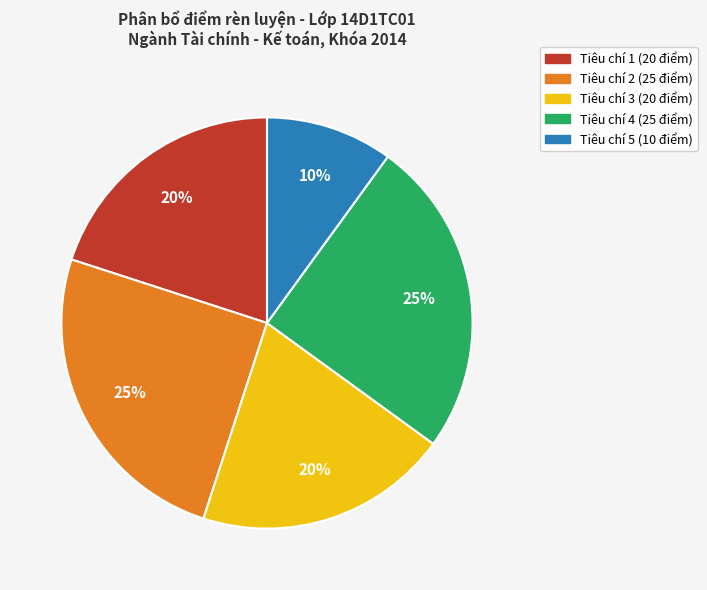

To the nearest percent, what portion does Tiêu chí 4 (25 điểm) represent?

25%